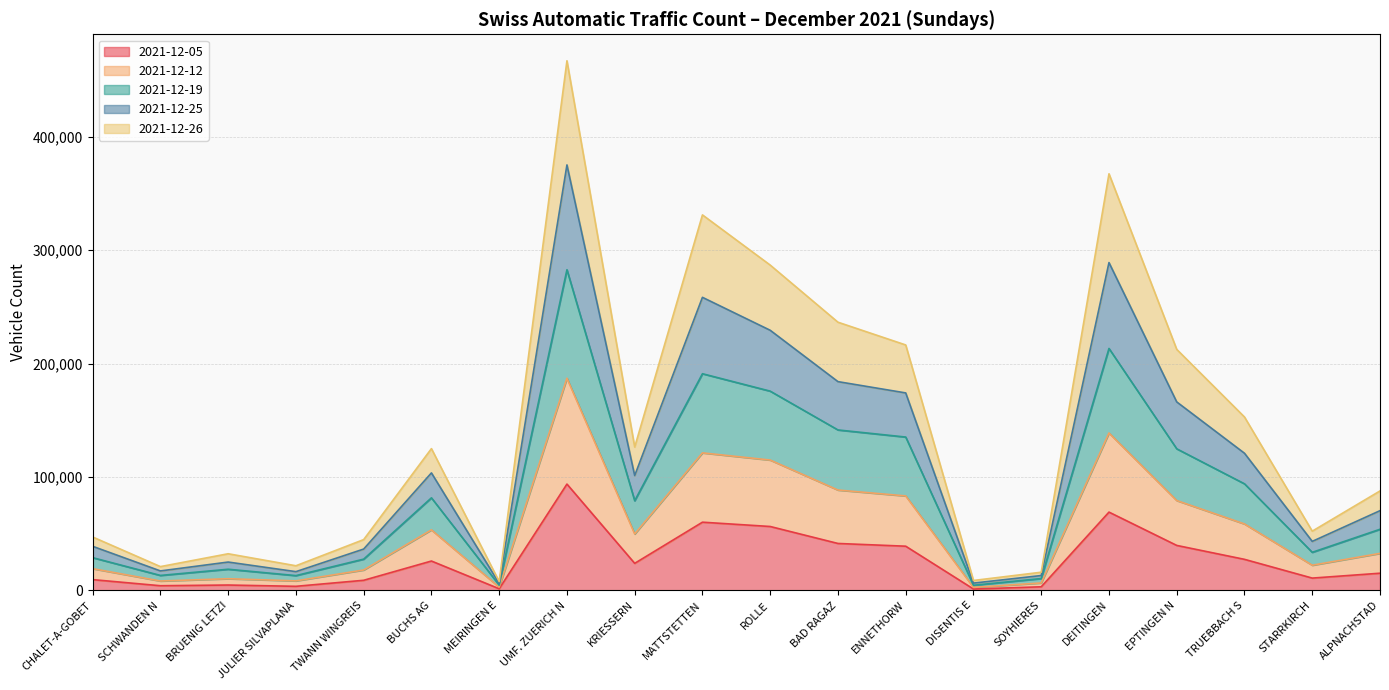

What is the lowest value of the 2021-12-05 series?

1198